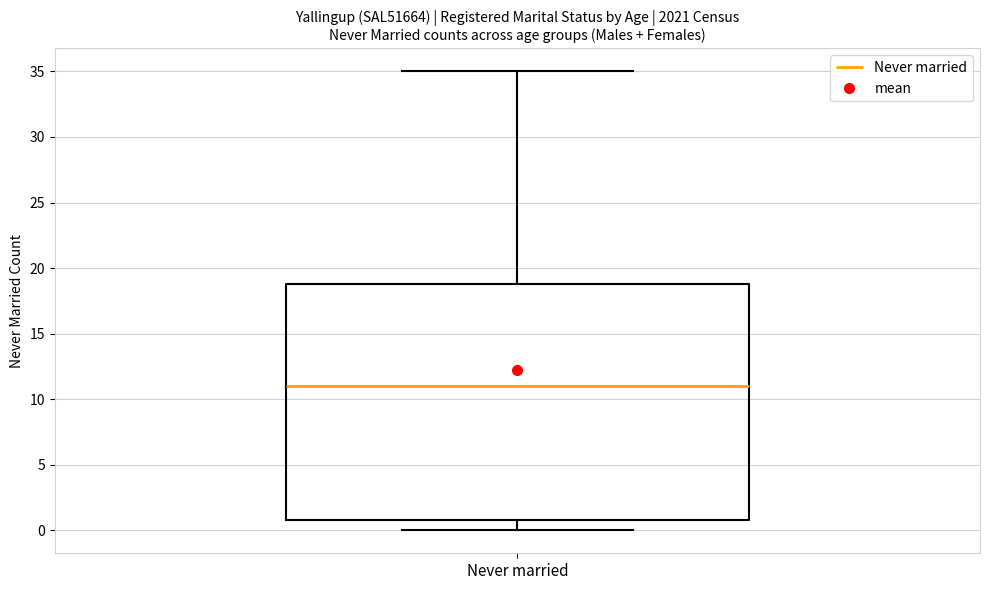

Read this box plot against the y-axis: the position of the median line, the range covered by the box, and the ends of both whiskers. The values are not printed on the chart, so give them approximately, as read against the axis.

median 11, box 1 to 19, whiskers 0 to 35